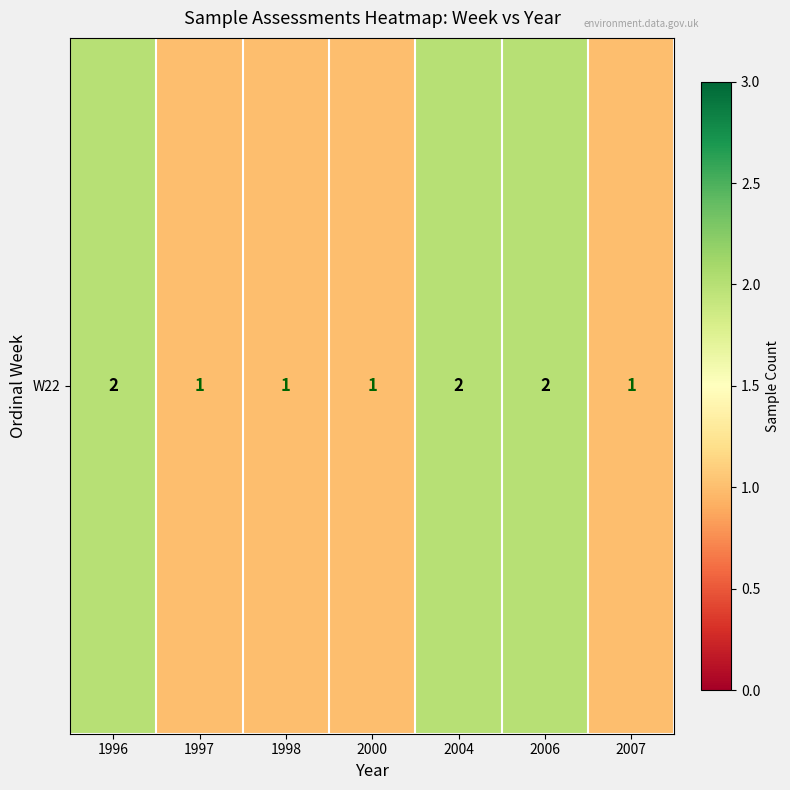

Read the value at 1998.

1